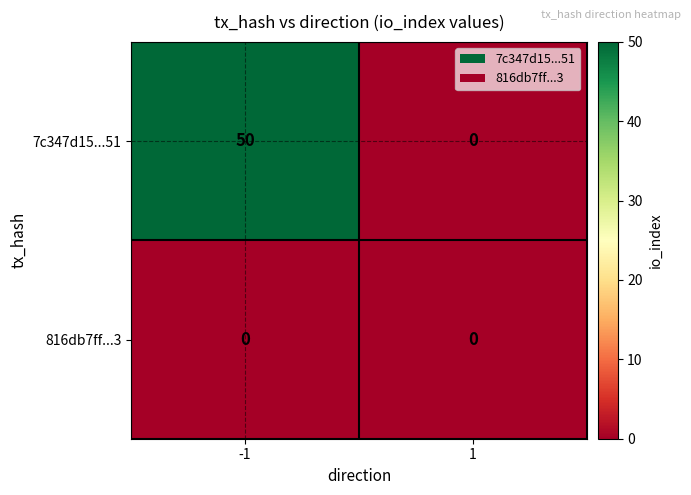

Reading left to right, what are all the values shown in this chart?

7c347d15...51: 50	0
816db7ff...3: 0	0